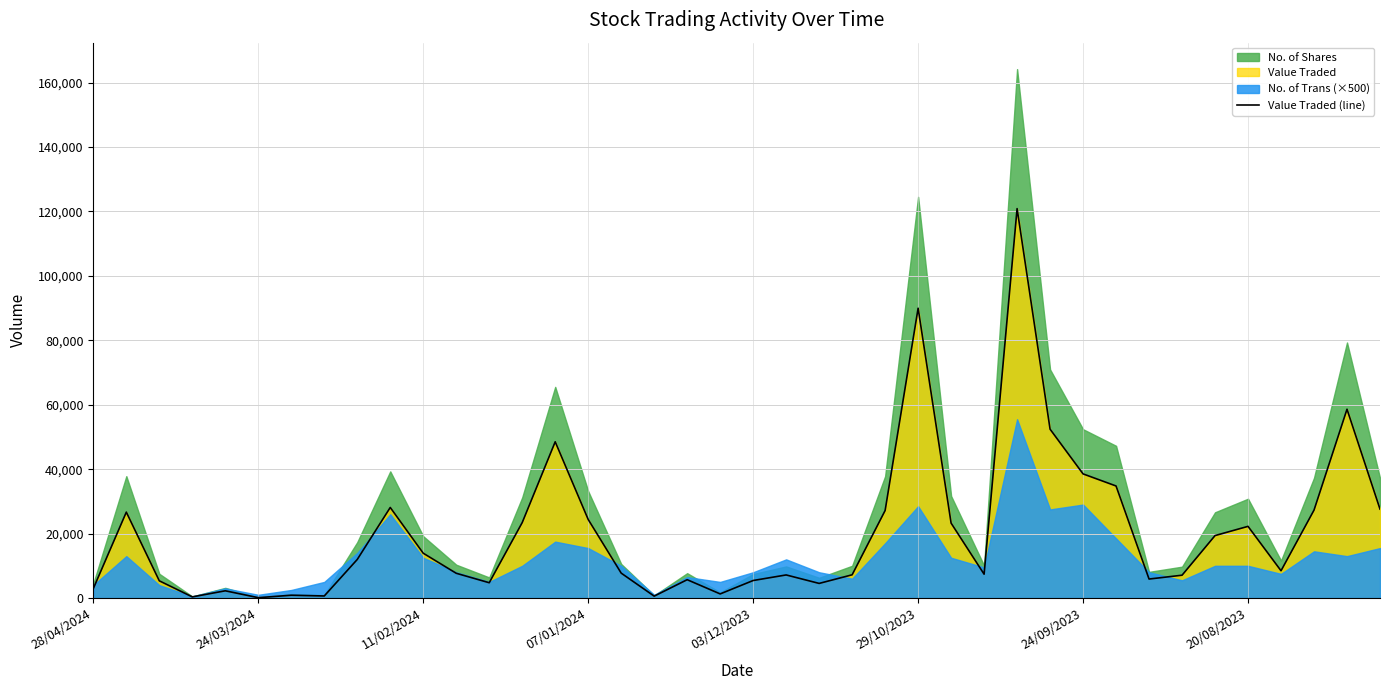

The value of Value Traded (line) at 20/08/2023 is 22244. True or false?

True